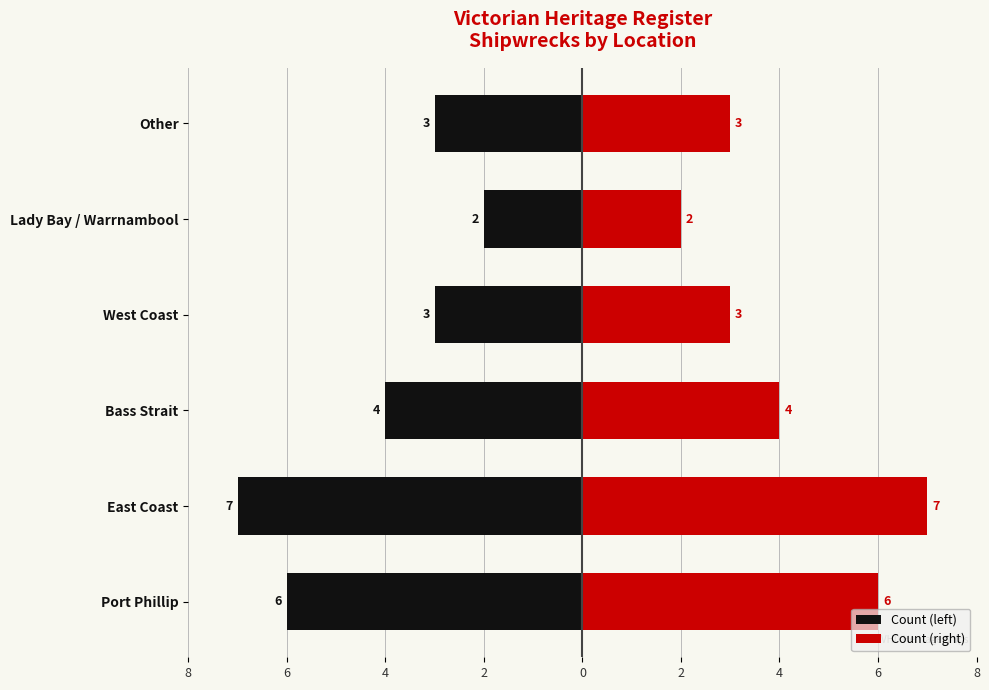

How many Count (left) values are between -6 and -3?

4